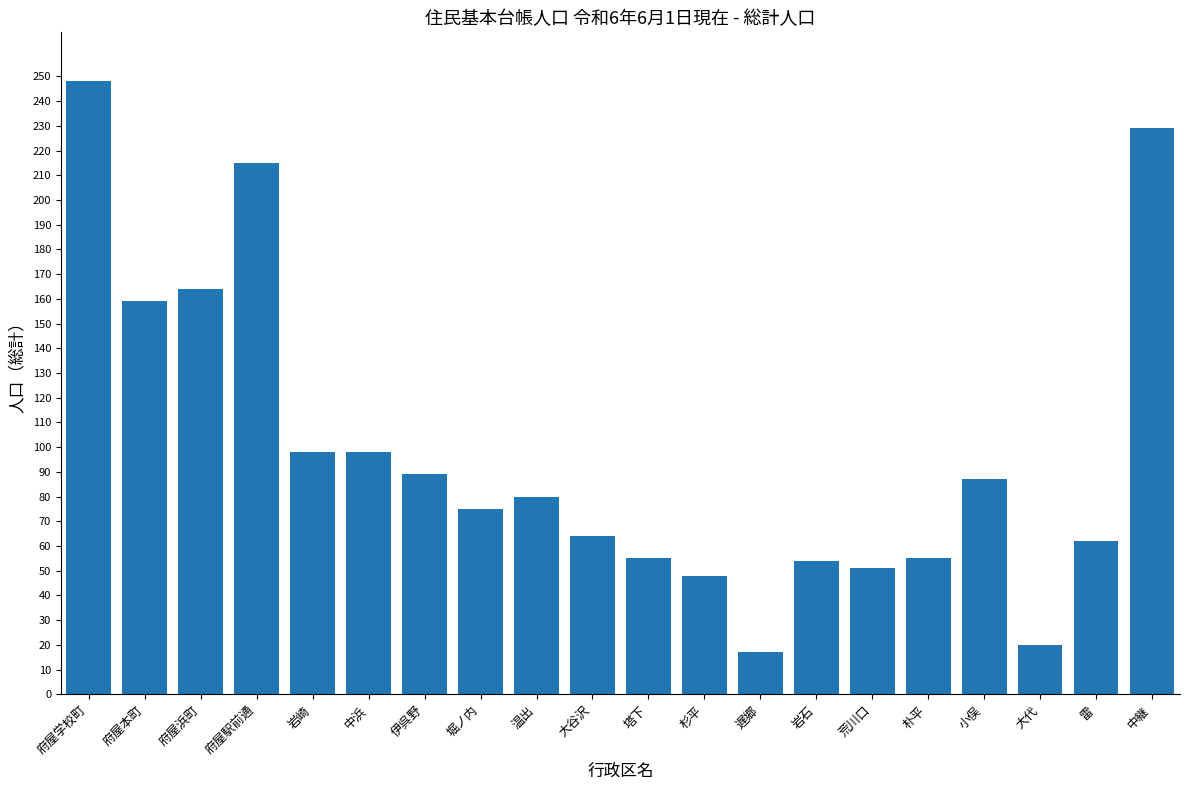

What is the change in value from 中浜 to 温出?

-18